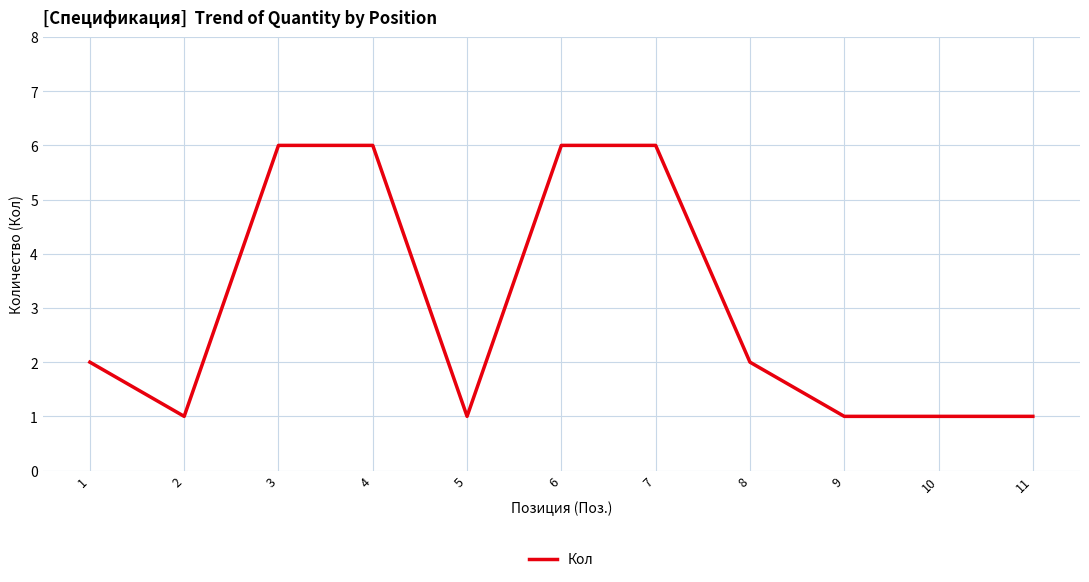

What is the difference between the values at 10 and 4?

5